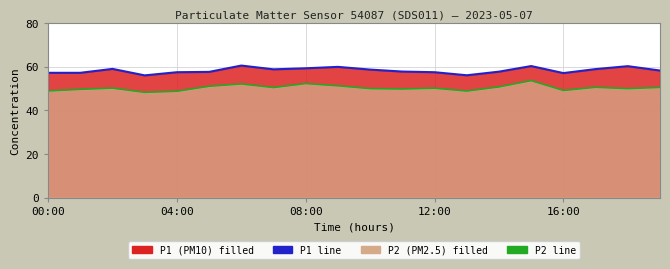

At which category does the chart reach its peak across all series?

6